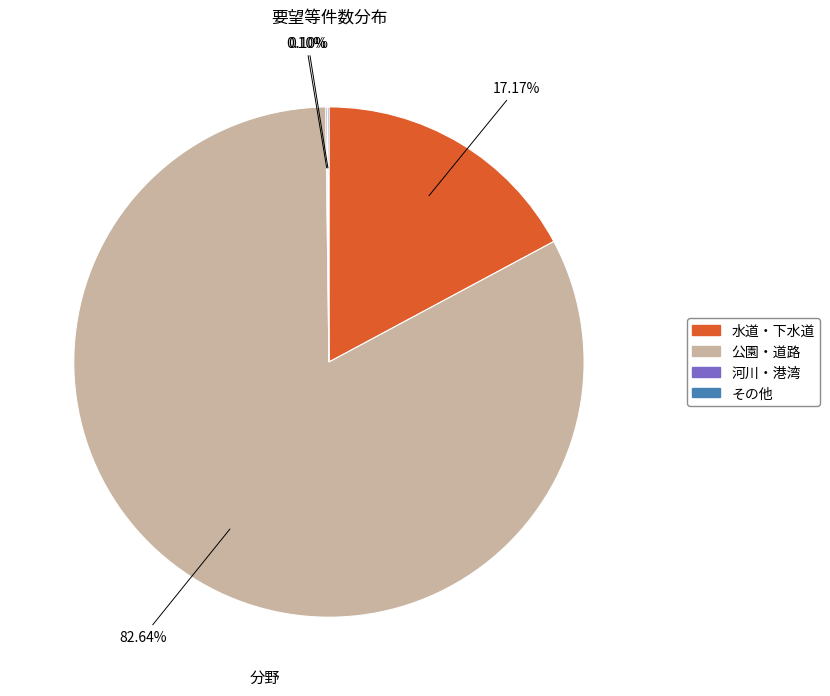

What portion of the pie excludes 公園・道路?

17.4%